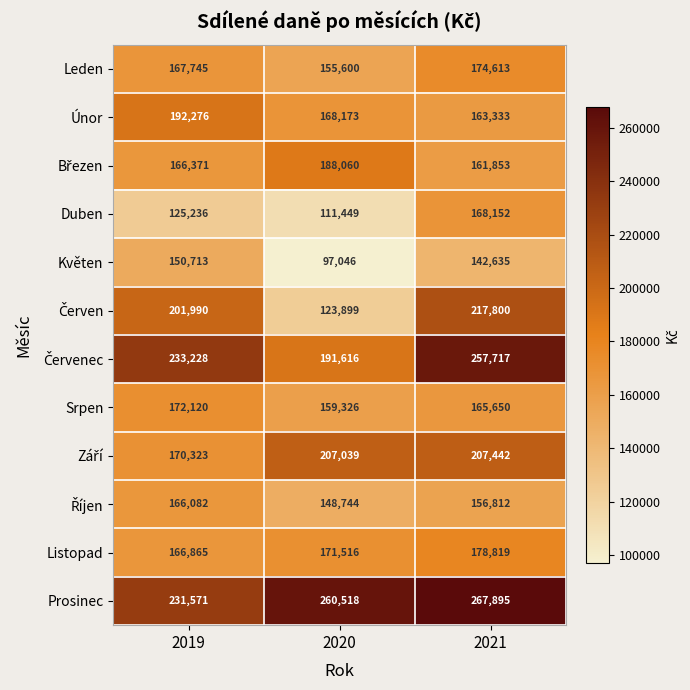

How many distinct data groups are displayed?

12